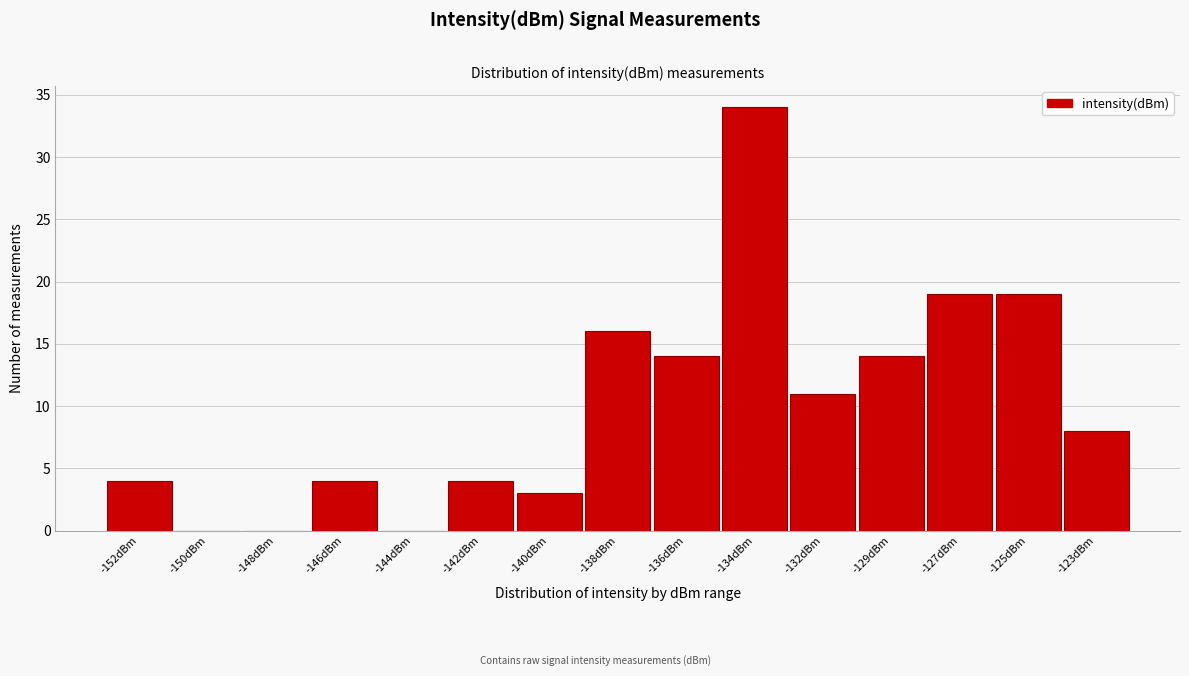

Reading left to right, transcribe all the data shown in this chart.

-152dBm=4	-150dBm=0	-148dBm=0	-146dBm=4	-144dBm=0	-142dBm=4	-140dBm=3	-138dBm=16	-136dBm=14	-134dBm=34	-132dBm=11	-129dBm=14	-127dBm=19	-125dBm=19	-123dBm=8